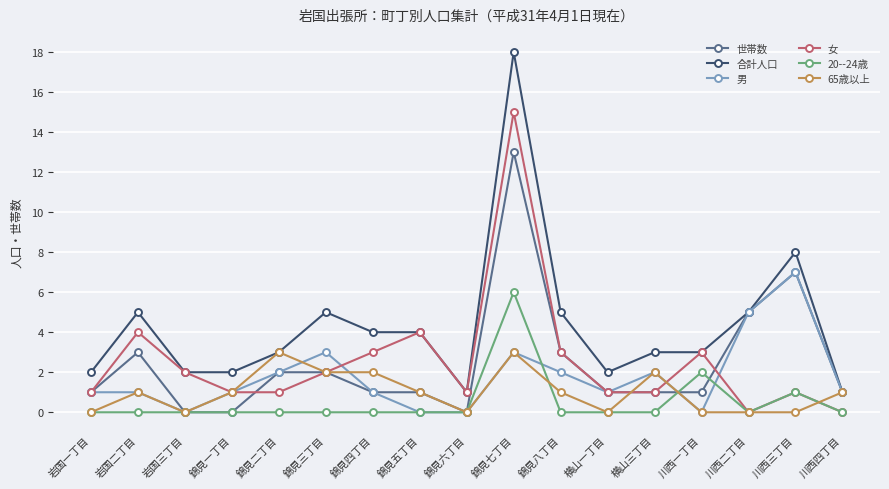

True or false: 女 has a value of 1 at 錦見一丁目.

True